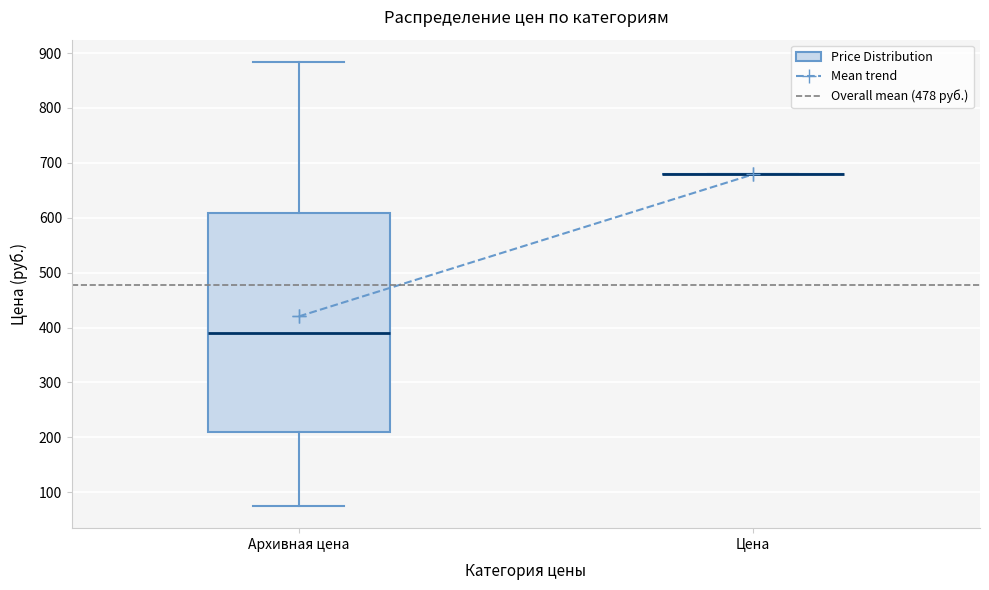

Comparing the boxes themselves (not the whiskers), which one is the tallest?

Архивная цена